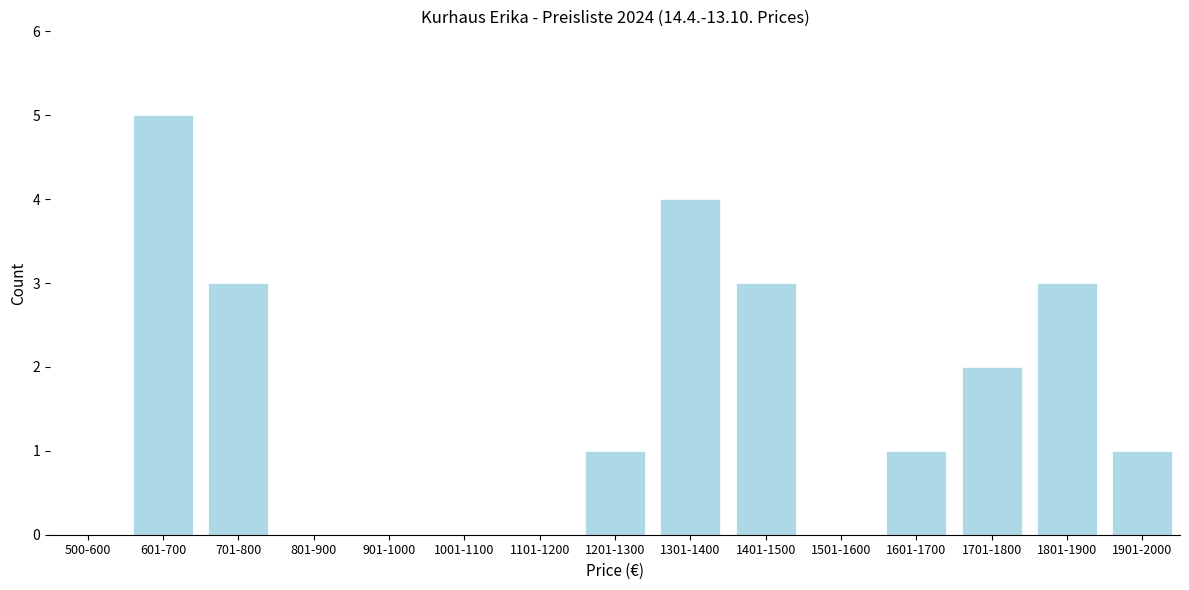

Reading right to left, transcribe all the data shown in this chart.

1901-2000=1	1801-1900=3	1701-1800=2	1601-1700=1	1501-1600=0	1401-1500=3	1301-1400=4	1201-1300=1	1101-1200=0	1001-1100=0	901-1000=0	801-900=0	701-800=3	601-700=5	500-600=0